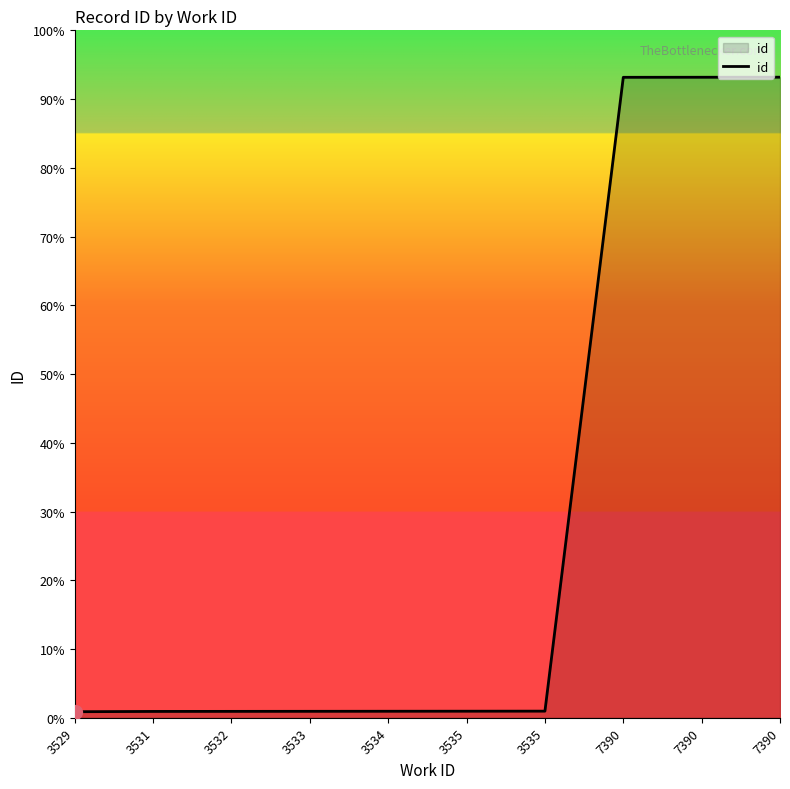

What value does the data have at 7390, to the nearest 10?

20180